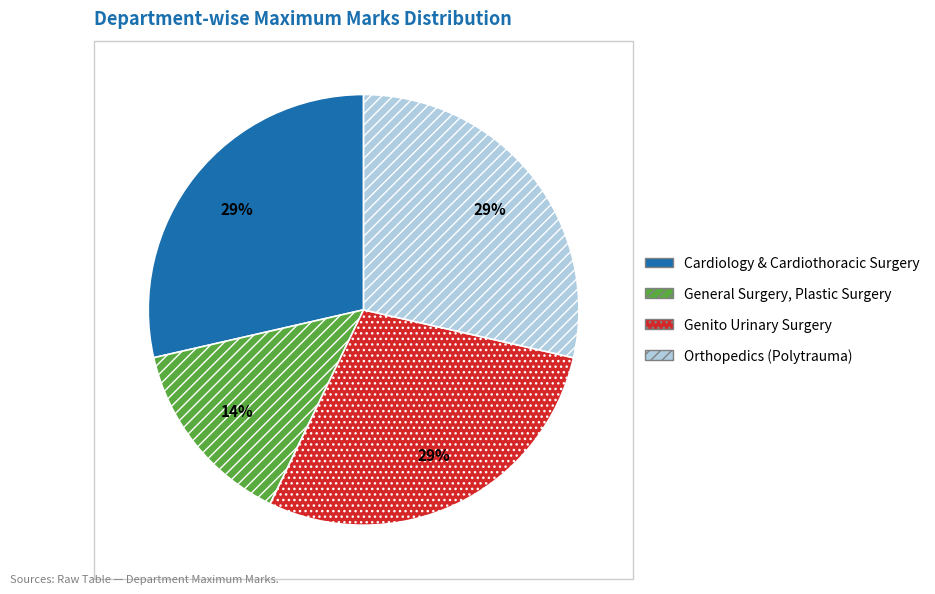

Is the sum of Orthopedics (Polytrauma) and Genito Urinary Surgery greater than half?

Yes